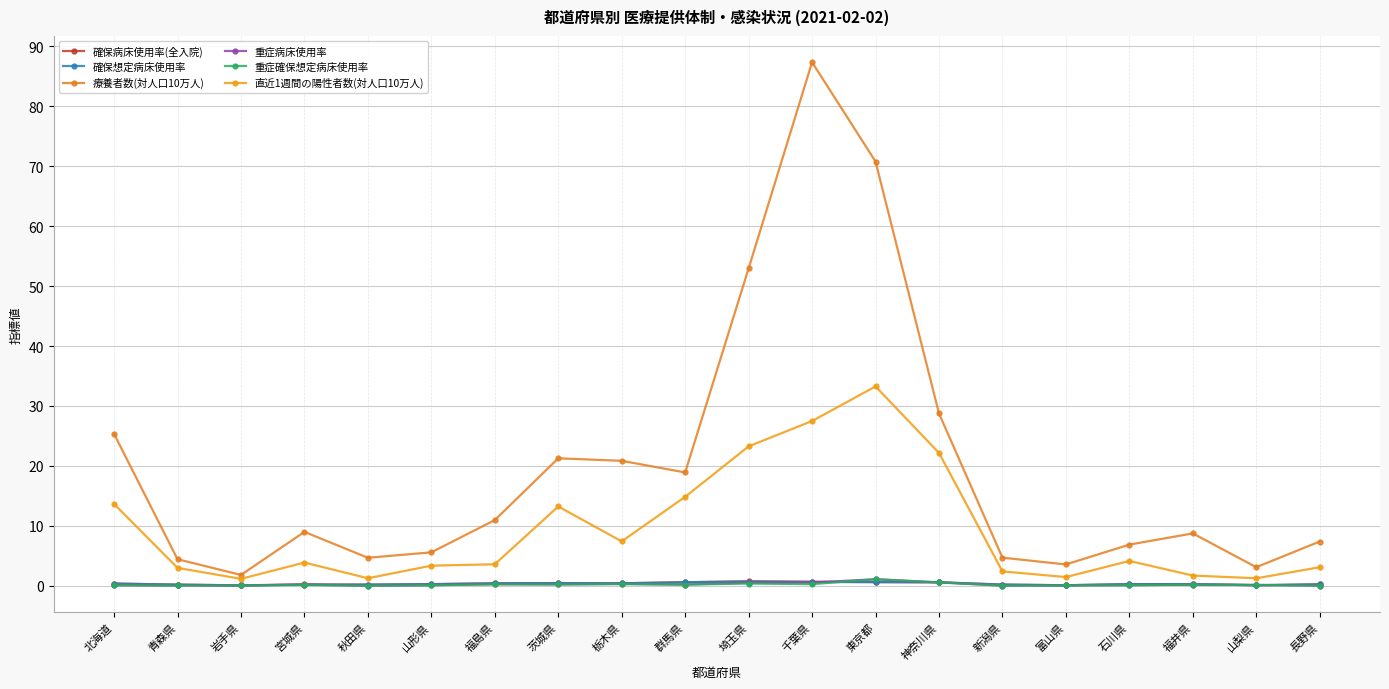

What is the average value of the 直近1週間の陽性者数(対人口10万人) series?

9.3